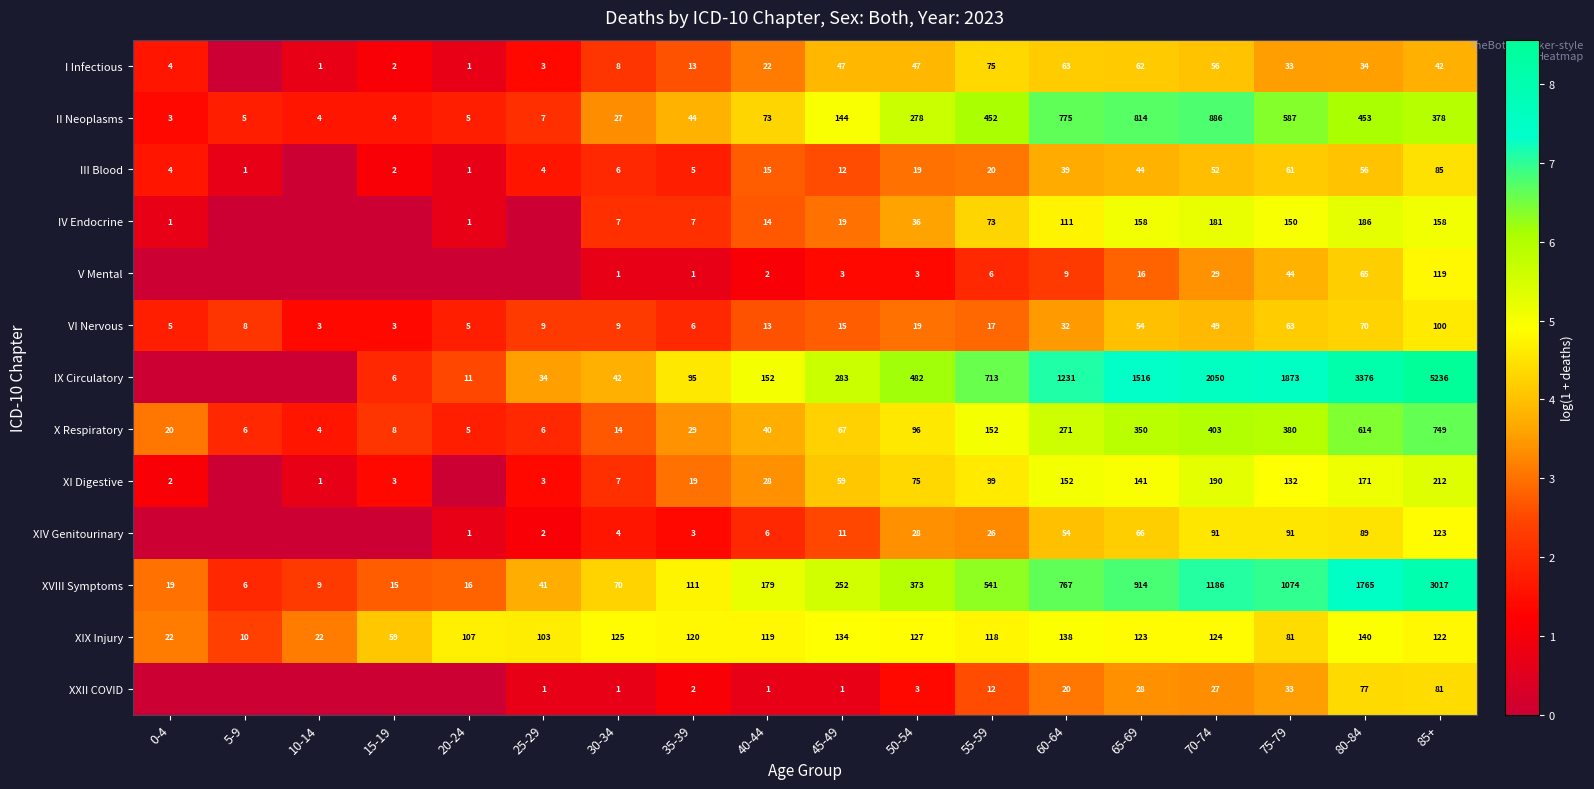

At which category is the sum across all series the highest?

85+